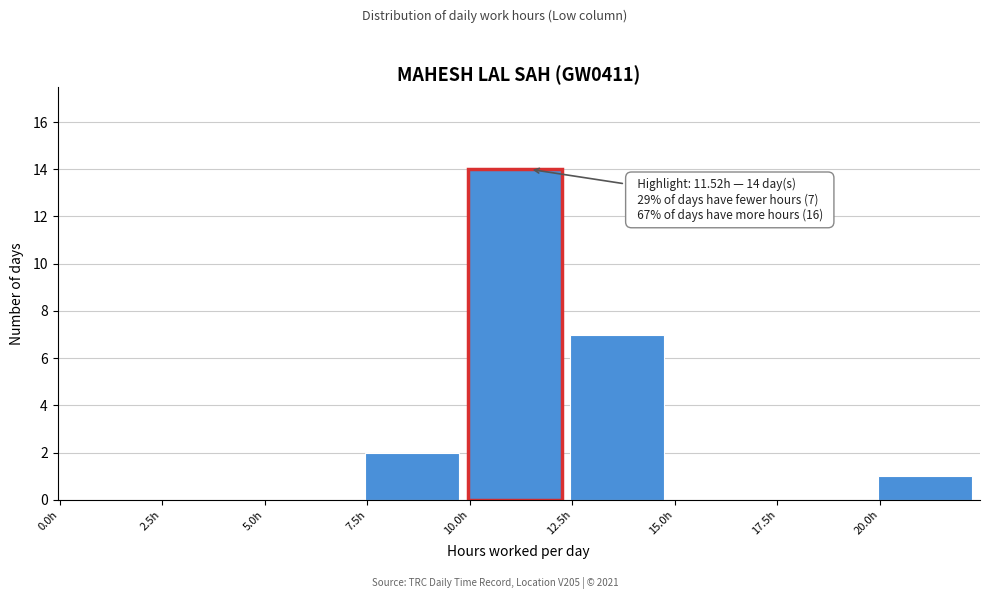

Over which range of the x-axis is the bar tallest?

10.0 to 12.5